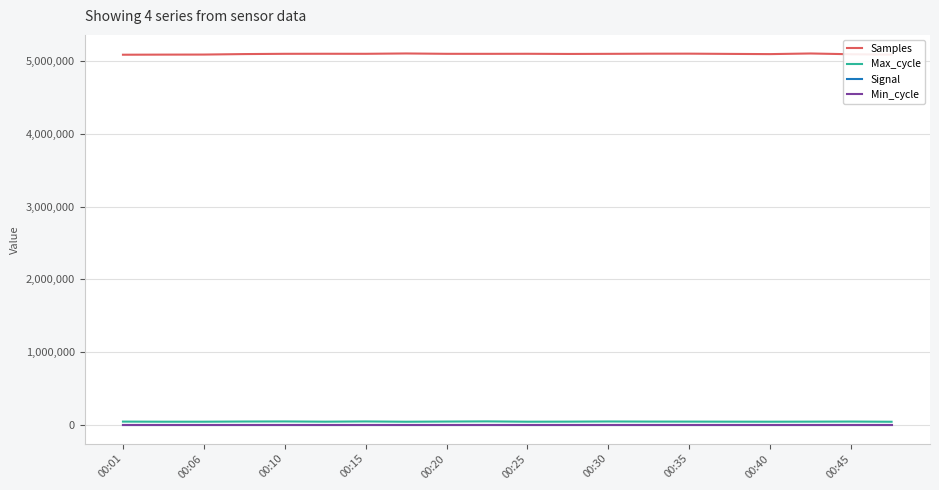

What is the minimum value for Samples?

5086518